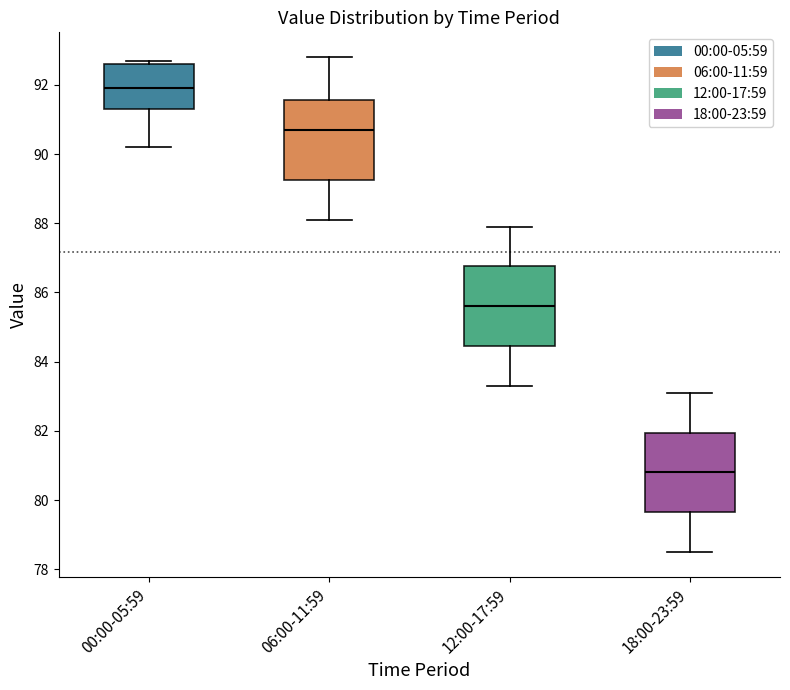

Which box has the highest median line?

00:00-05:59